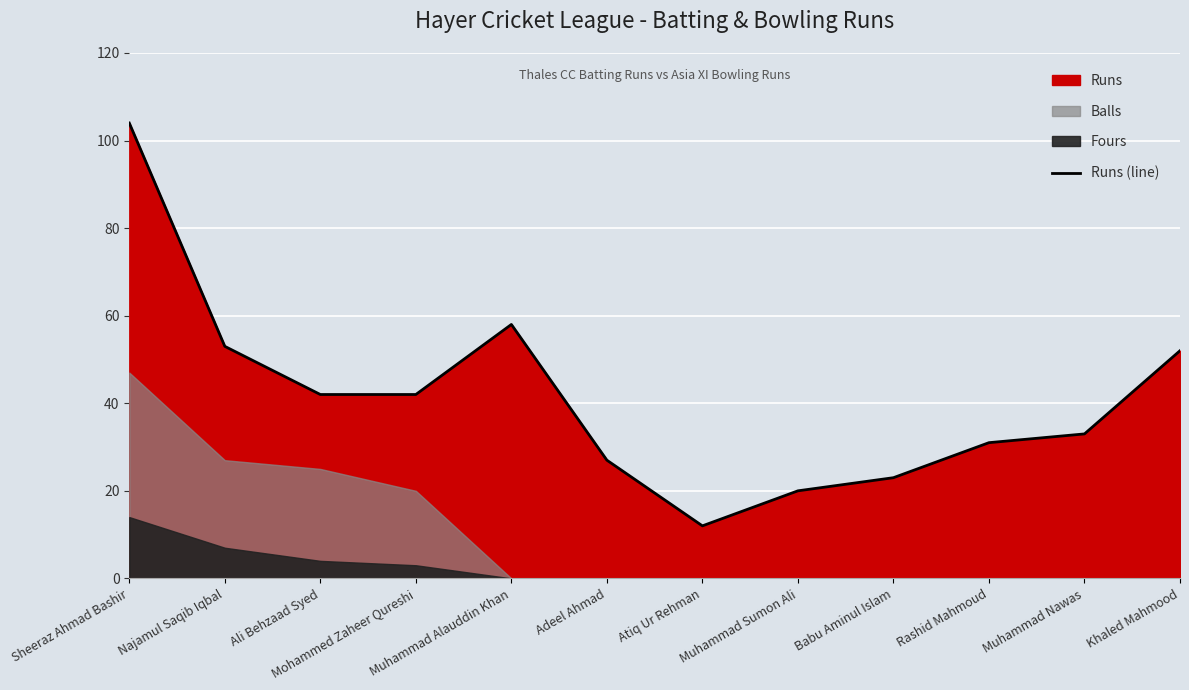

What is the difference between the second highest and second lowest values?

38